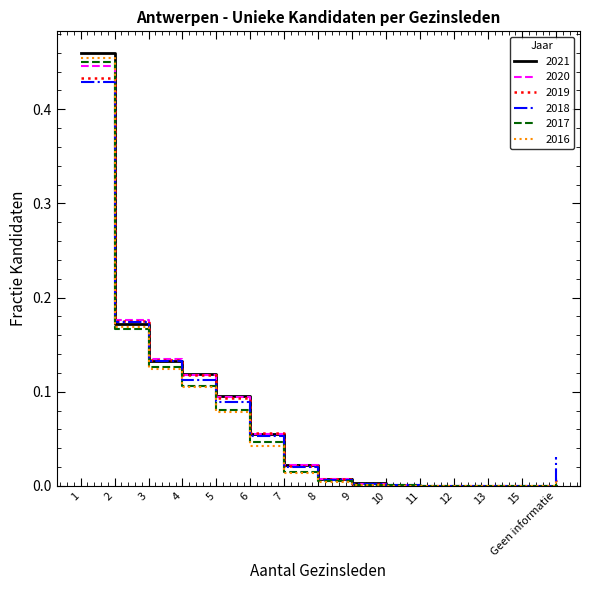

What position from the left is 7?

7